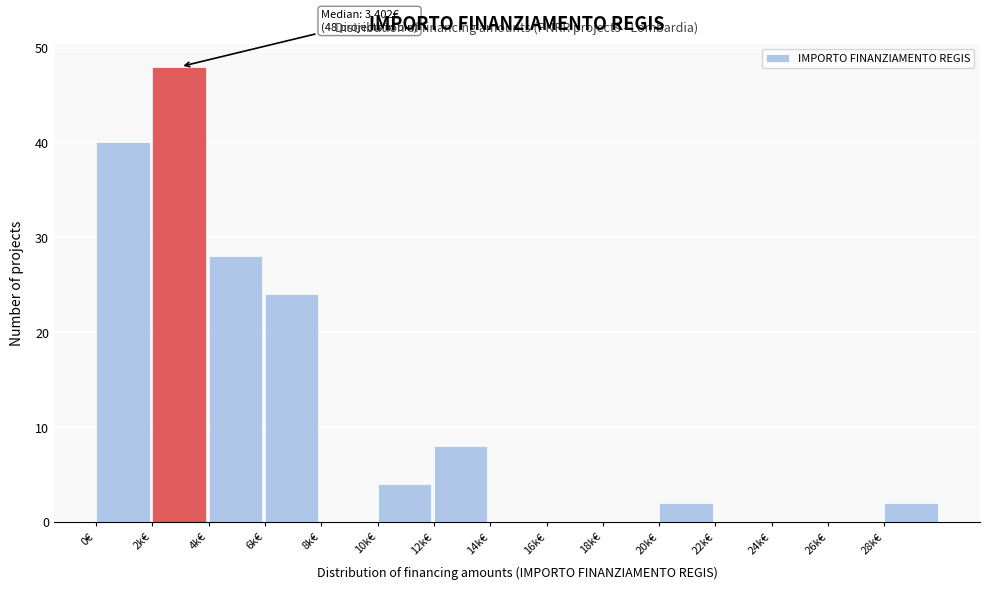

Reading left to right, extract all data points from this chart.

0€=40	2k€=48	4k€=28	6k€=24	8k€=0	10k€=4	12k€=8	14k€=0	16k€=0	18k€=0	20k€=2	22k€=0	24k€=0	26k€=0	28k€=2